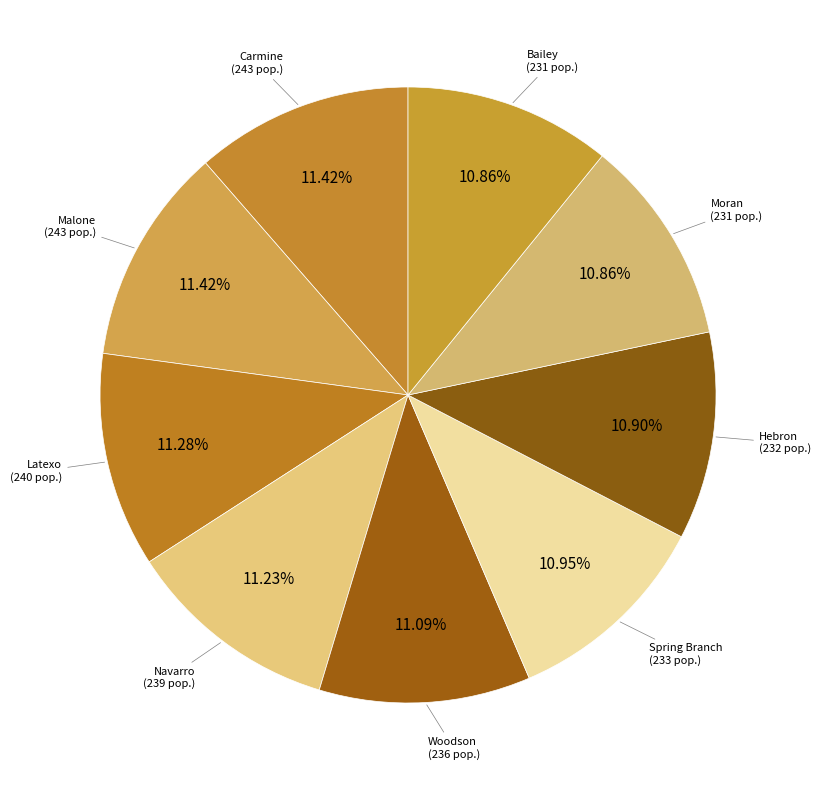

To the nearest percent, what portion does Hebron represent?

11%